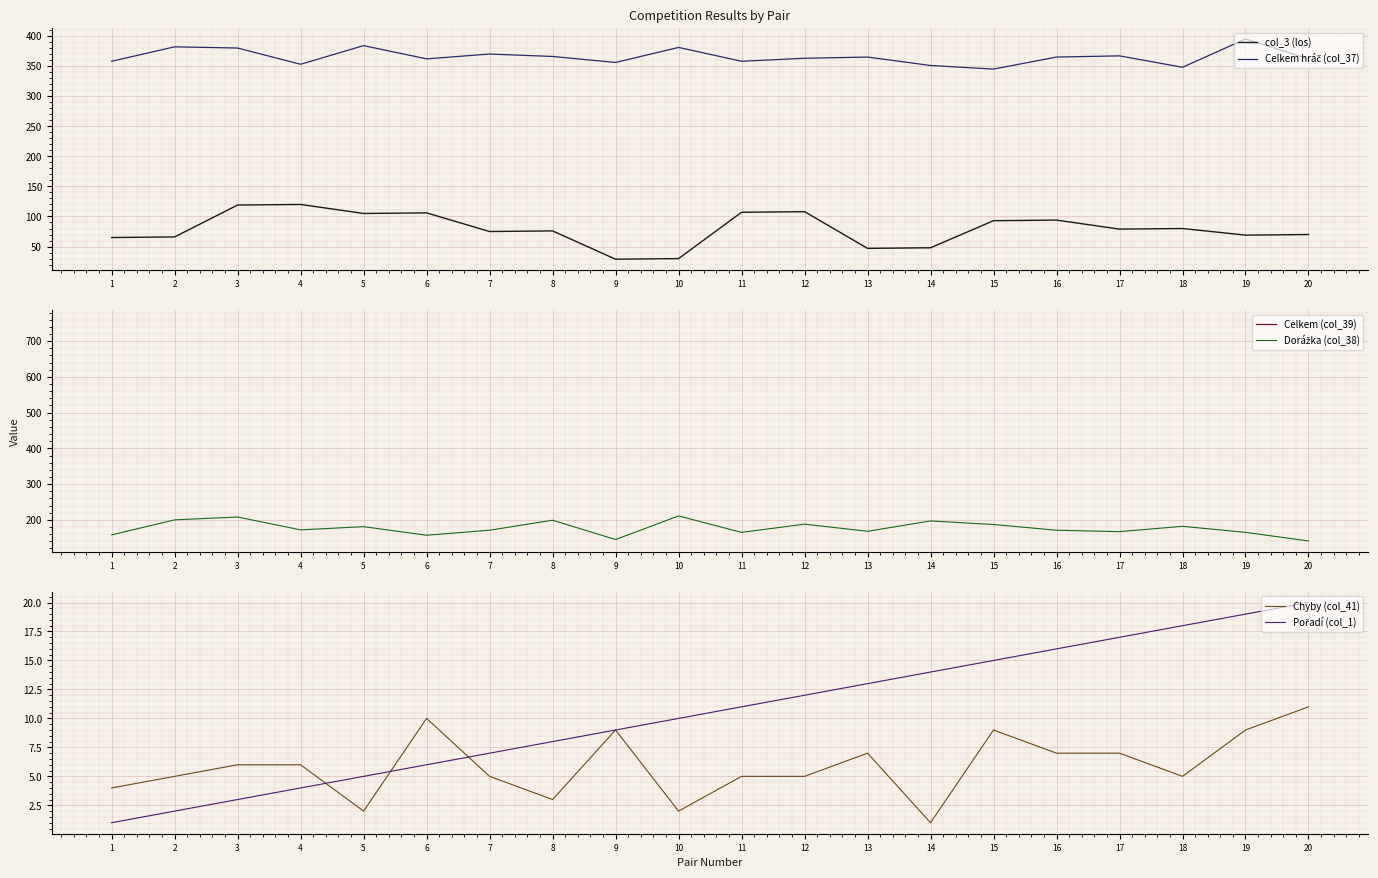

Which series has the widest spread of values?

col_3 (los)